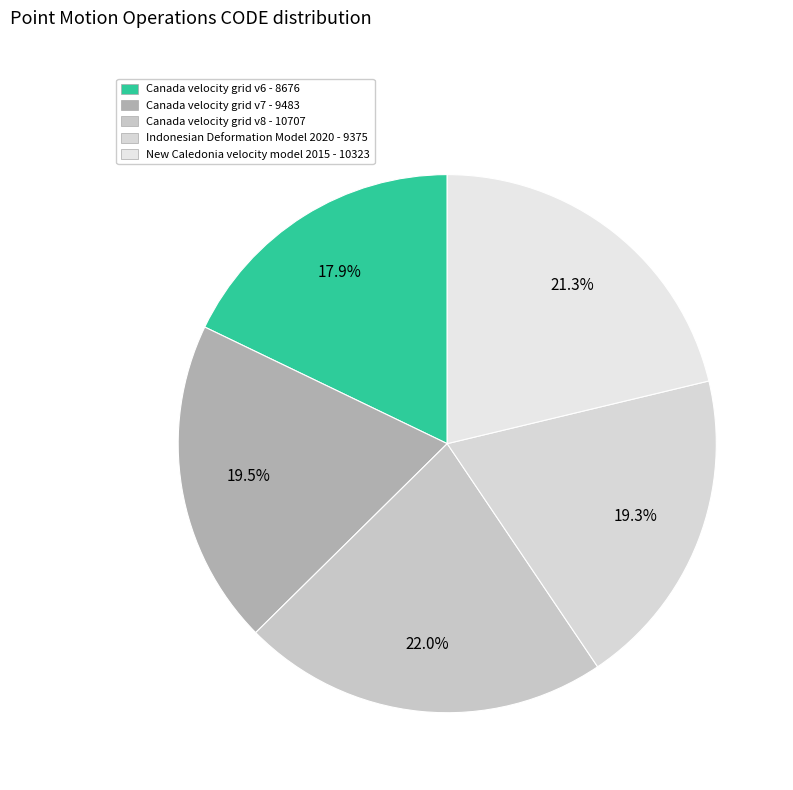

What is the largest slice in the pie chart?

Canada velocity grid v8